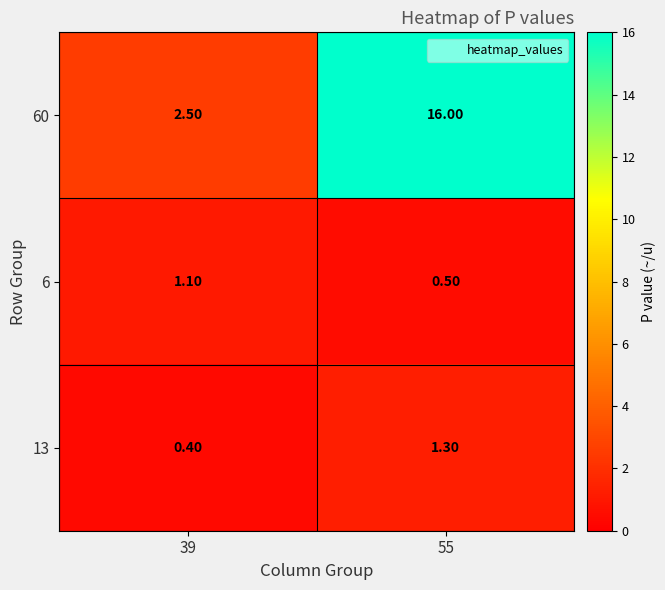

Which series has the largest range (max minus min)?

60